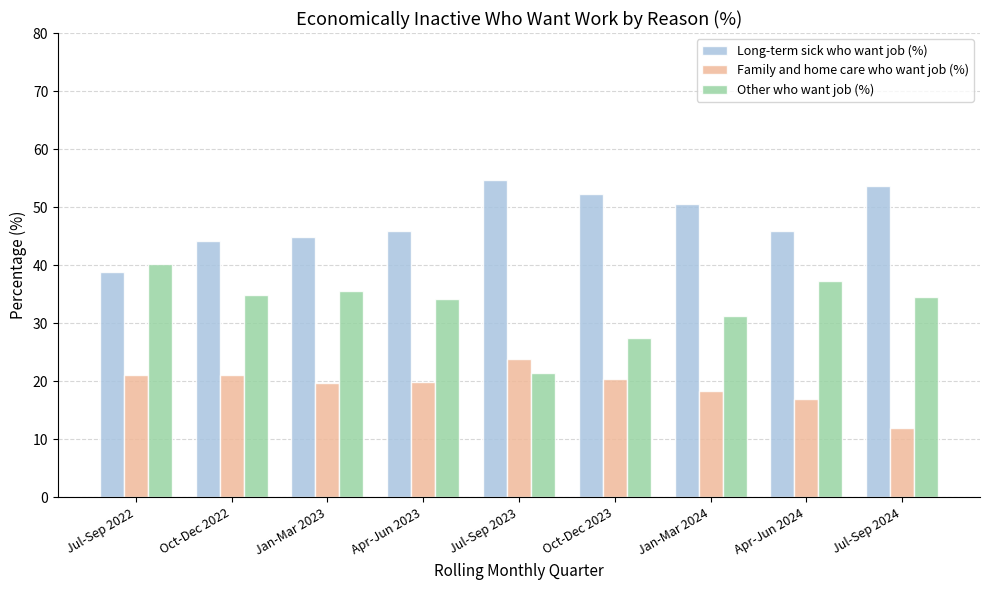

What value does the Long-term sick who want job (%) series have at Oct-Dec 2022?

44.1